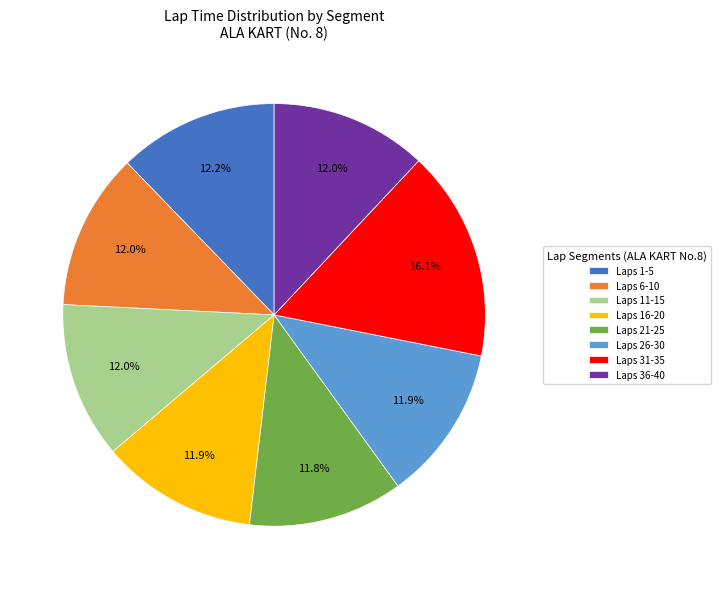

Does any single category account for the majority?

No